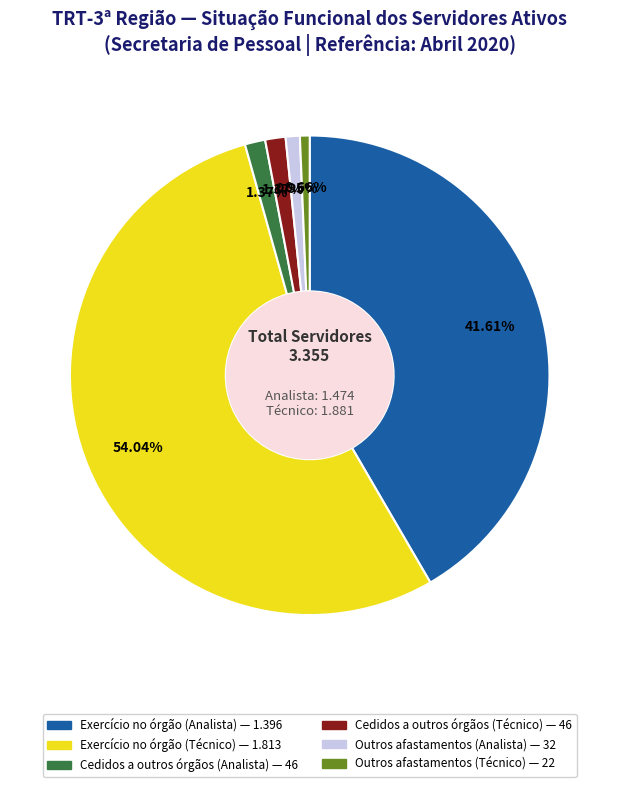

Is there a majority slice in this chart?

Yes